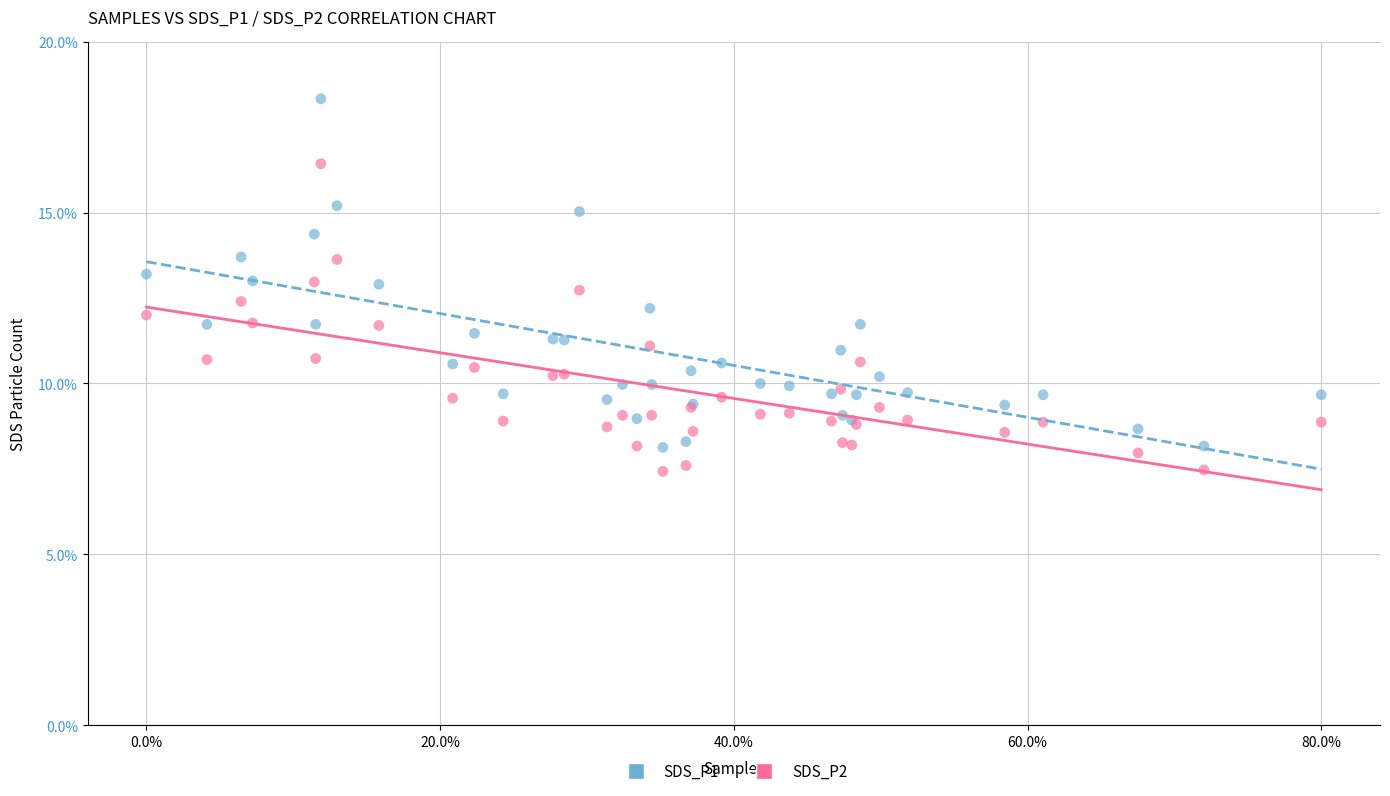

Which series contains the lowest Y value?

SDS_P2